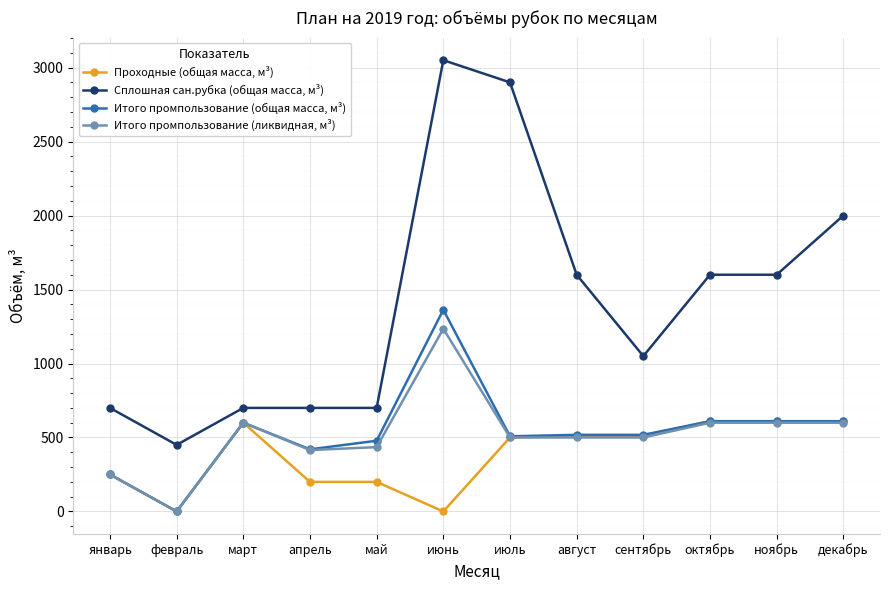

Which series changed the most between сентябрь and декабрь?

Сплошная сан.рубка (общая масса, м³)